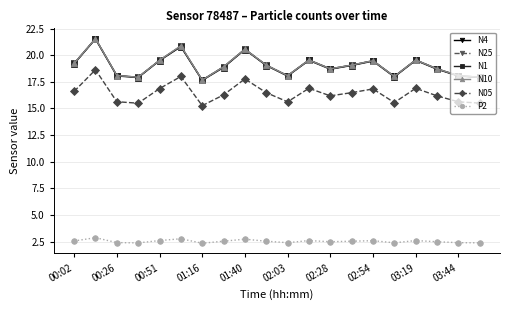

What are all the series names shown in the legend?

N4, N25, N1, N10, N05, P2